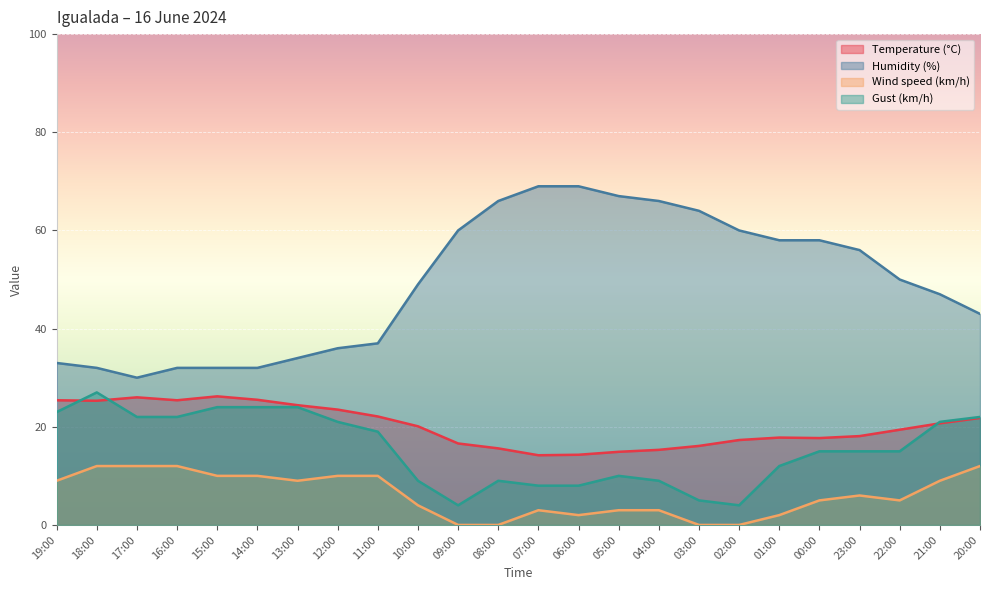

What is the greatest value displayed?

69.0